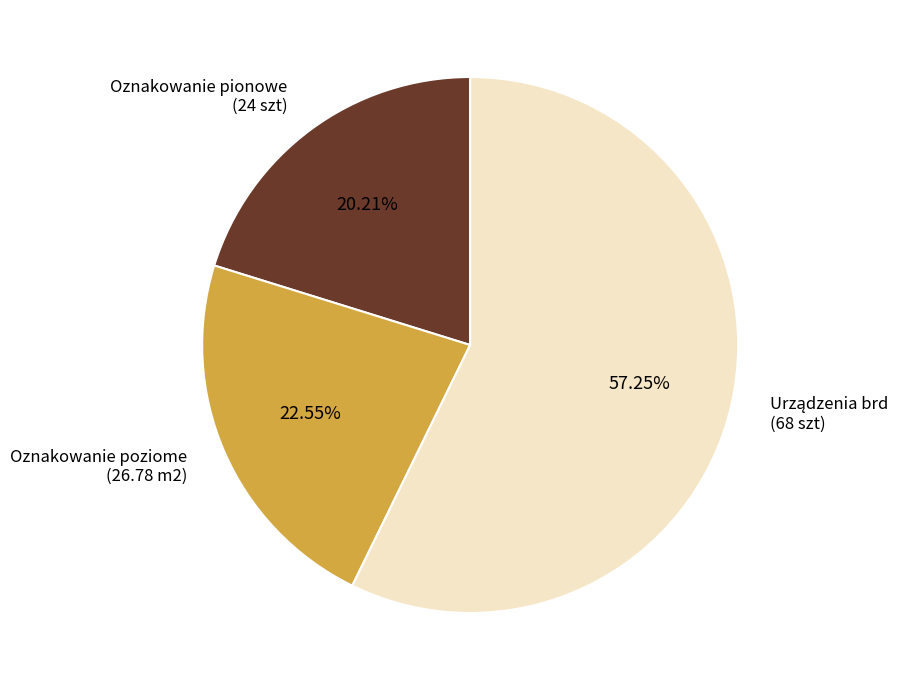

Does Oznakowanie pionowe account for over 50% of the chart?

No